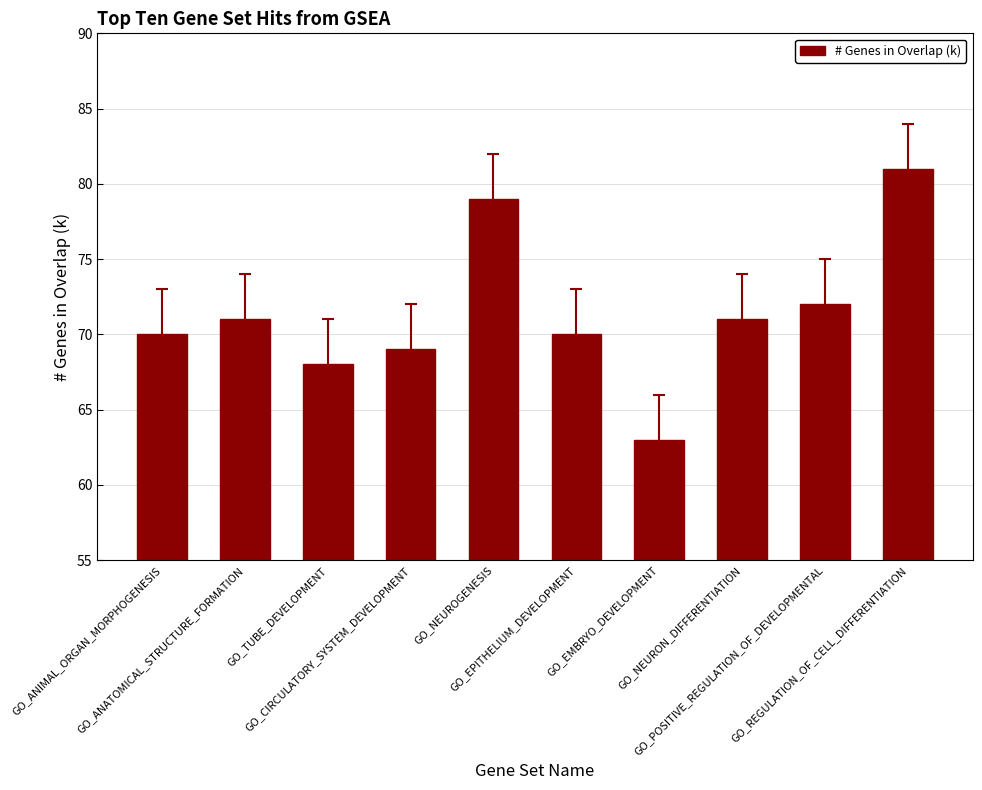

What is the difference between the second highest and second lowest values?

11